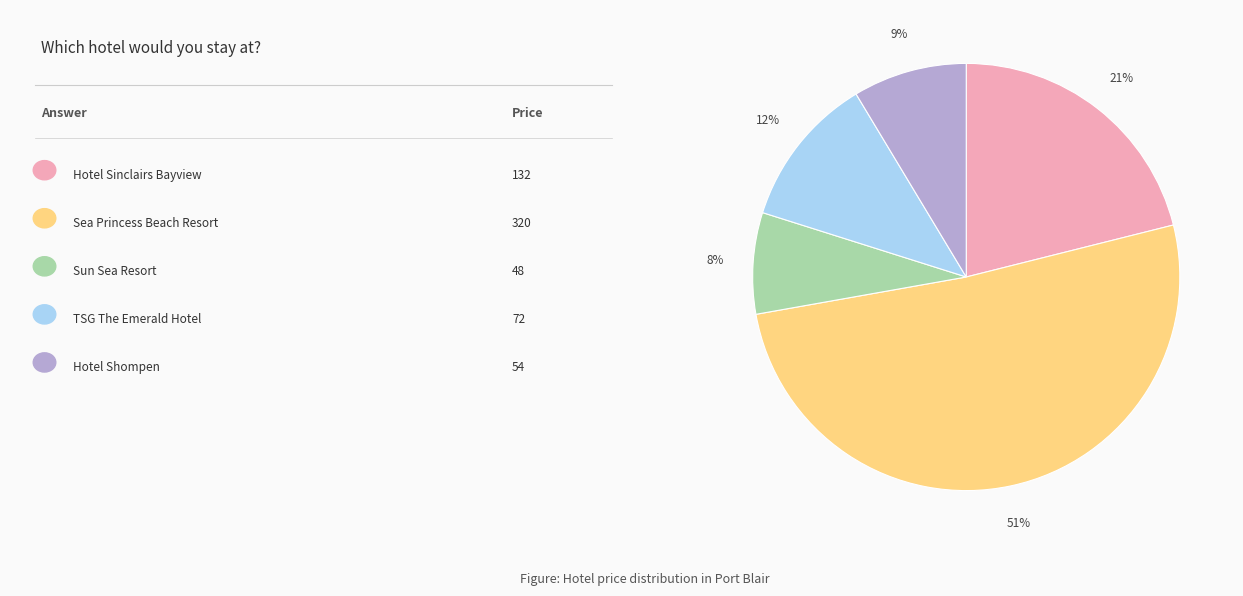

To the nearest percent, what is the average slice percentage?

20%